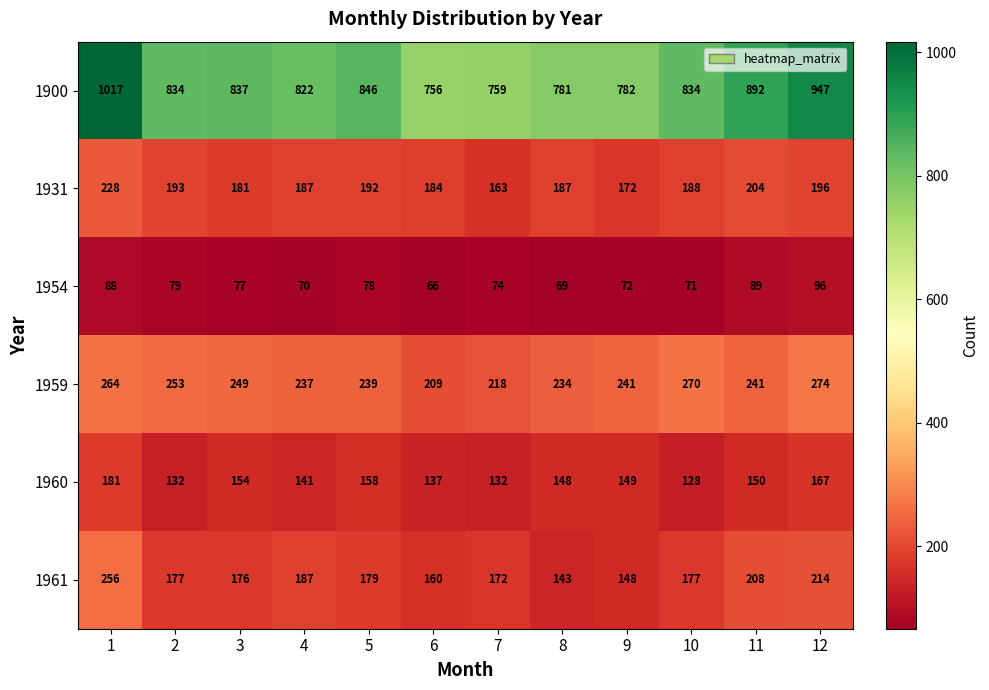

Which series has the largest total across all categories?

1900